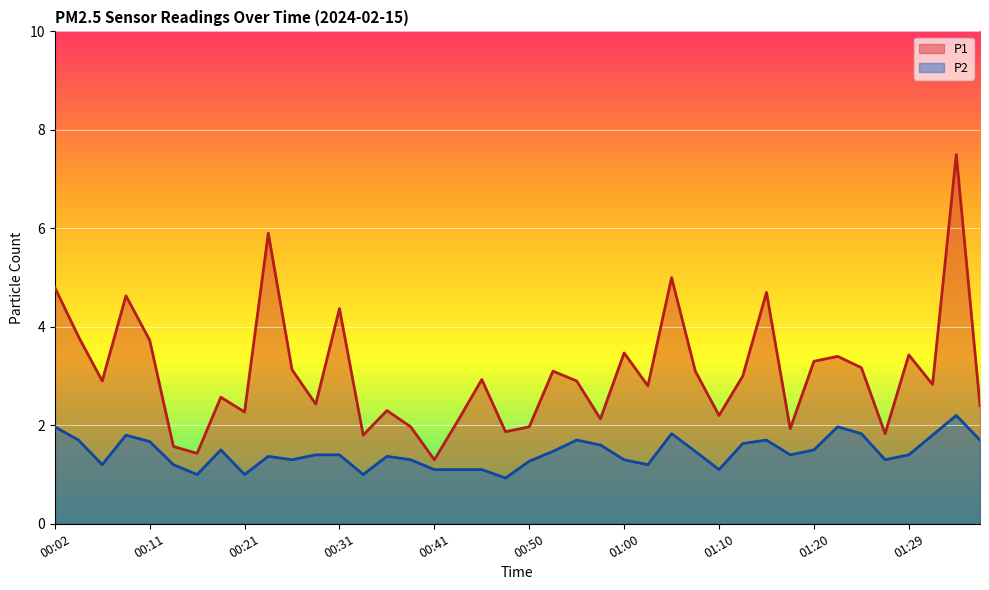

What is the difference between the maximum and minimum values in the P2 series?

1.3